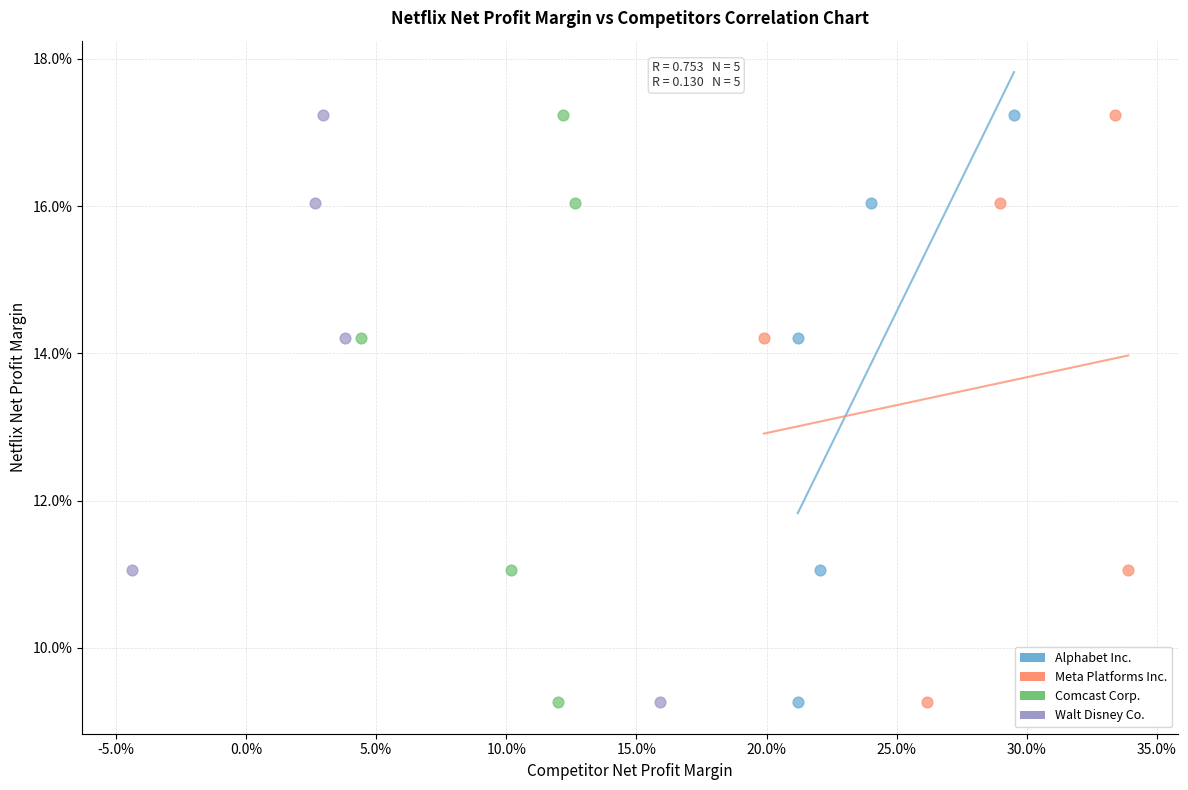

What are all the series names shown in the legend?

Alphabet Inc., Meta Platforms Inc., Comcast Corp., Walt Disney Co.